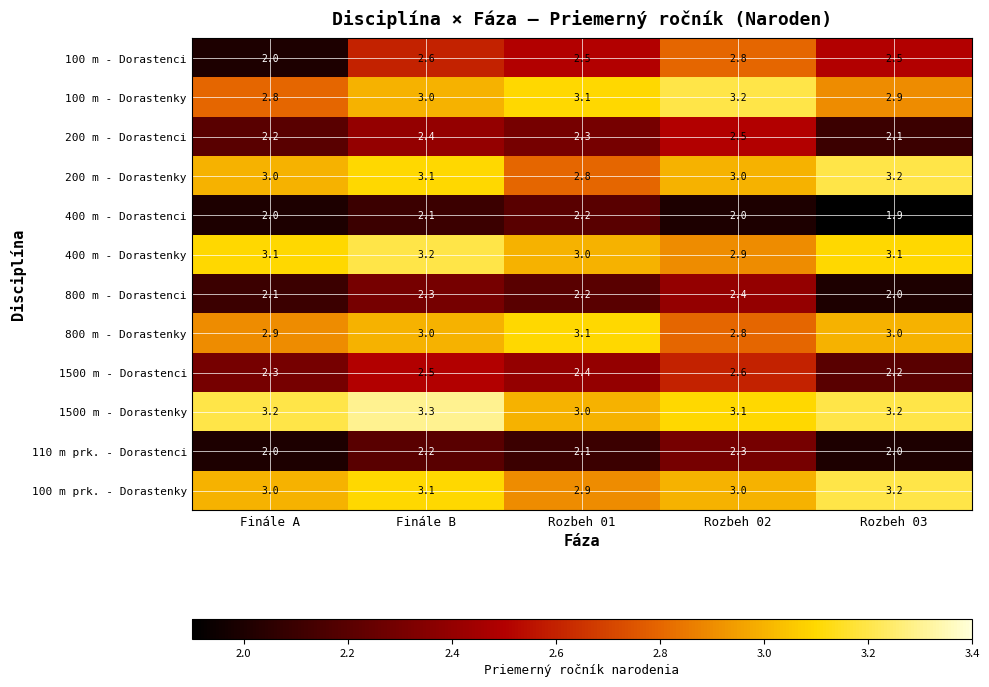

What is the average value of the 100 m prk. - Dorastenky series?

3.0